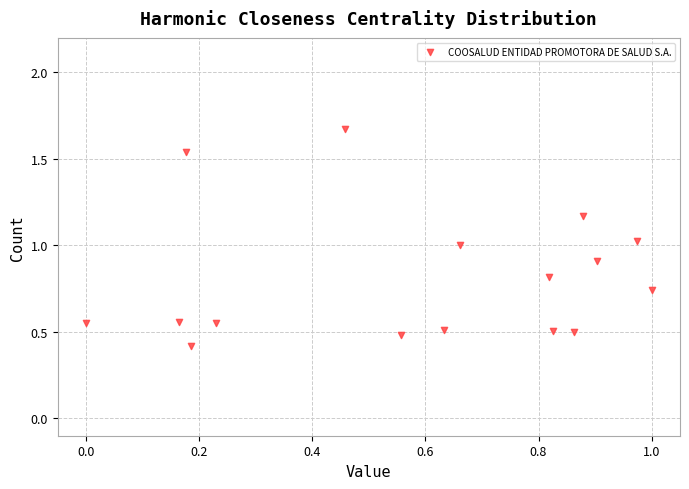

What is the range of Y values (max minus min)?

1.3